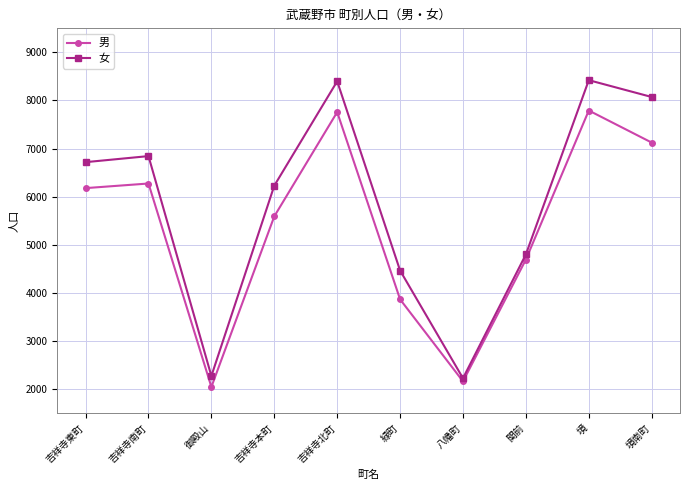

What is the total value across all series at 吉祥寺東町?

12894